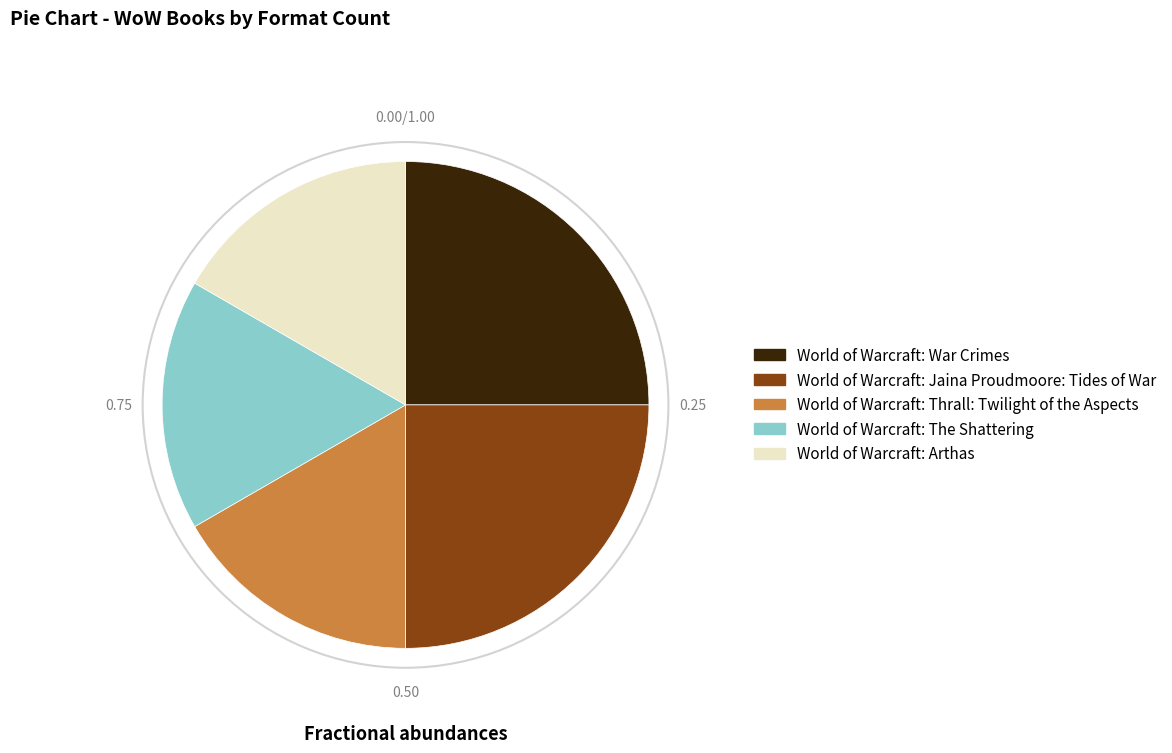

How many segments does this pie chart have?

5